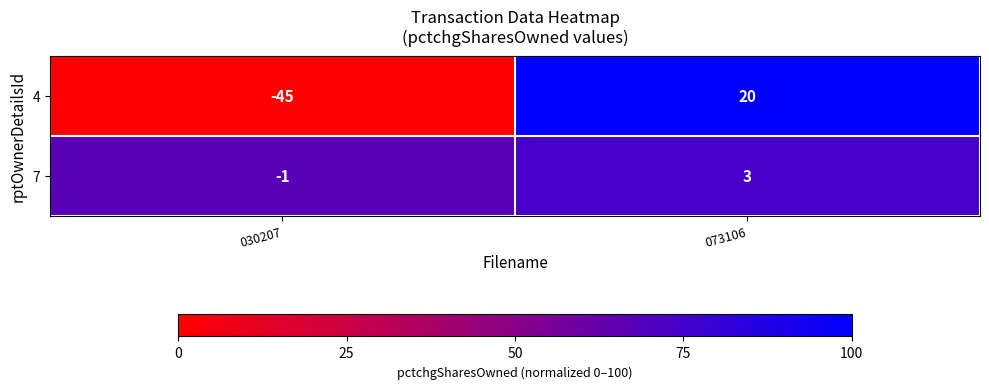

How many values in 4 are below zero?

1